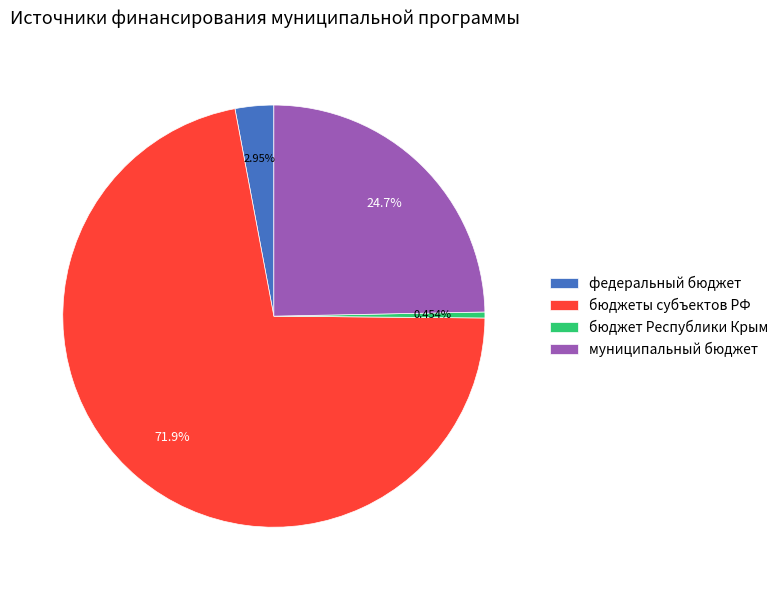

Which slice is the largest?

бюджеты субъектов РФ